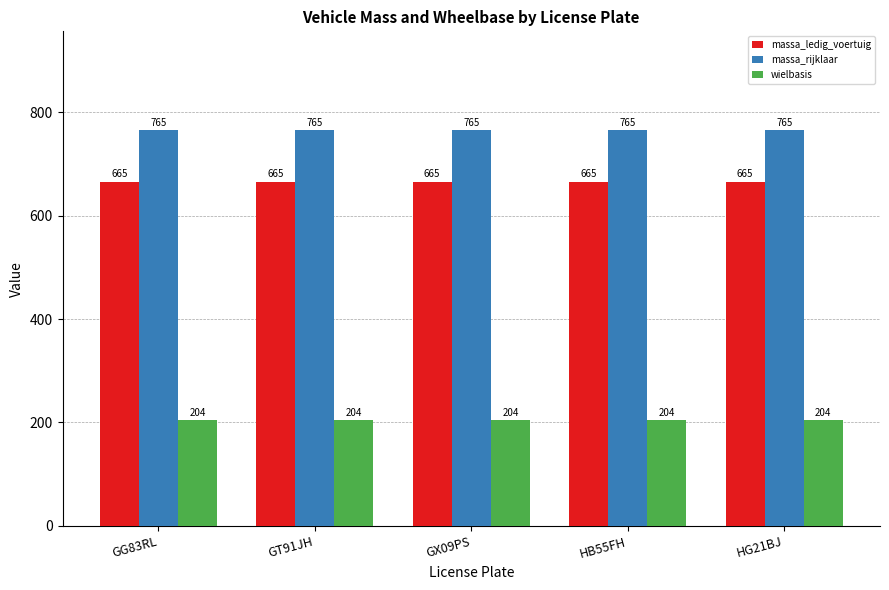

What is the total value across all series at HB55FH?

1634